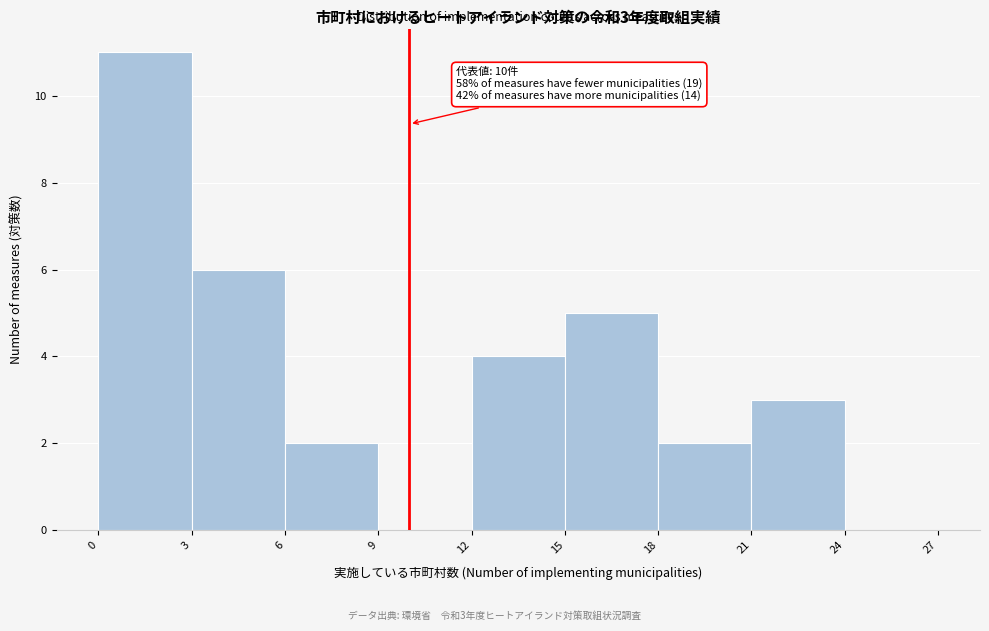

Over which range of the x-axis is the bar tallest?

0 to 3